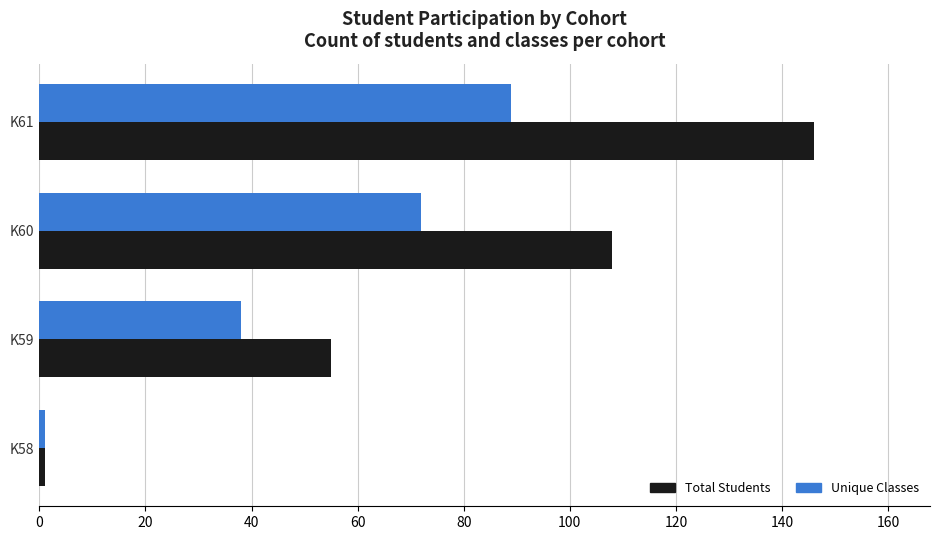

At which label does Total Students reach its minimum?

K58